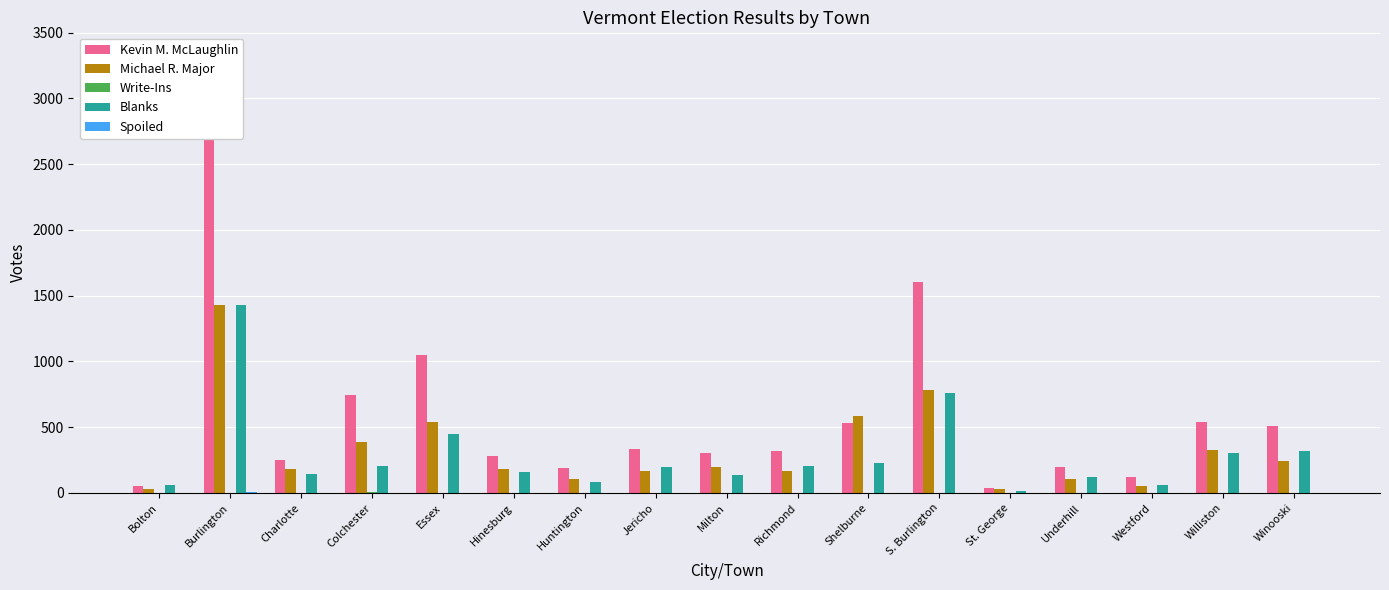

Reading left to right, transcribe all the data shown in this chart.

Kevin M. McLaughlin: 54	3335	249	743	1050	279	187	337	304	319	533	1606	34	196	119	536	509
Michael R. Major: 31	1431	181	385	538	184	106	170	199	170	587	783	27	107	54	325	239
Write-Ins: 0	1	0	4	0	1	1	0	0	0	3	2	0	1	0	0	1
Blanks: 59	1432	143	202	445	157	81	196	133	208	226	756	15	119	60	300	315
Spoiled: 0	5	0	0	0	0	1	0	0	0	0	0	0	0	1	2	0